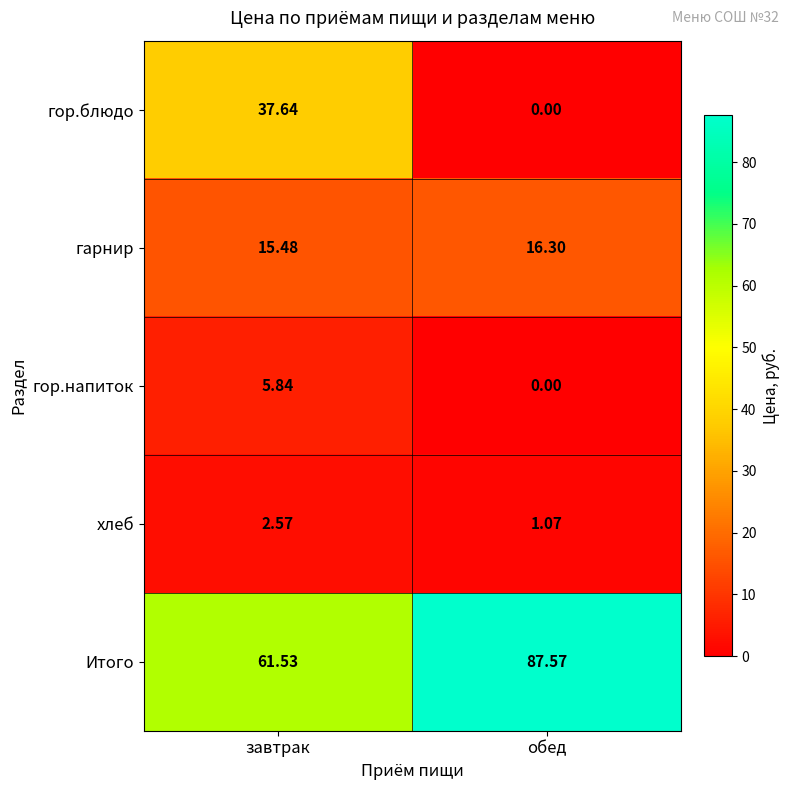

At which label does гор.блюдо reach its minimum?

обед